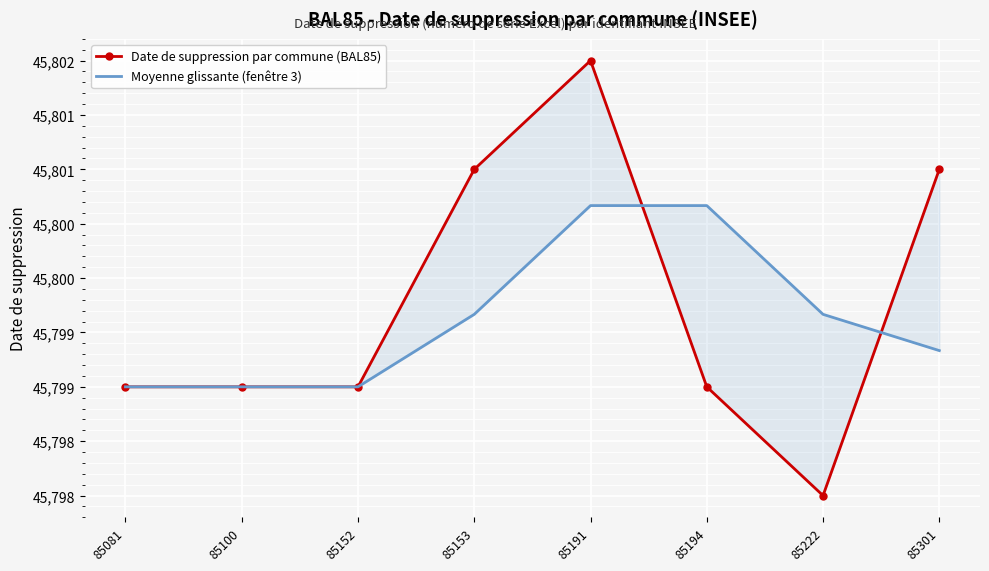

Which label corresponds to the largest value in the chart?

85191